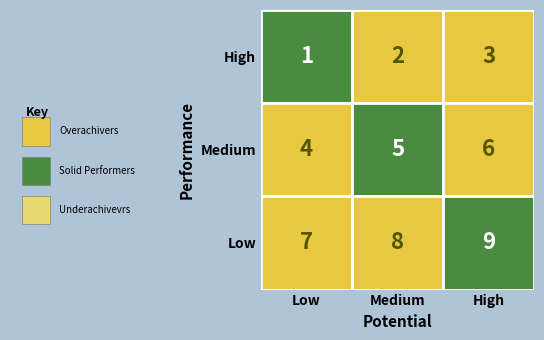

The Primer receso series shows 13 at 0. True or false?

False